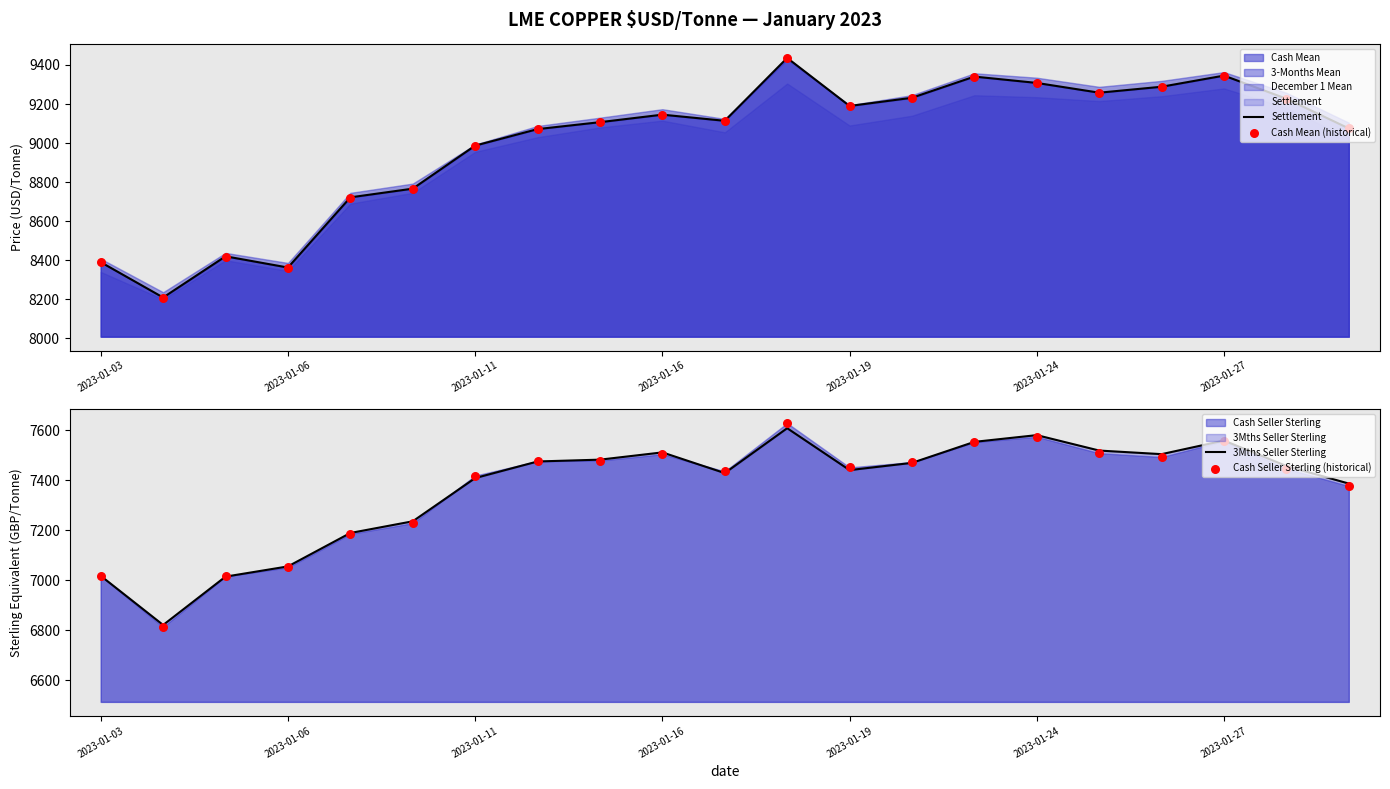

Which series contains the lowest Y value?

Cash Seller Sterling (historical)